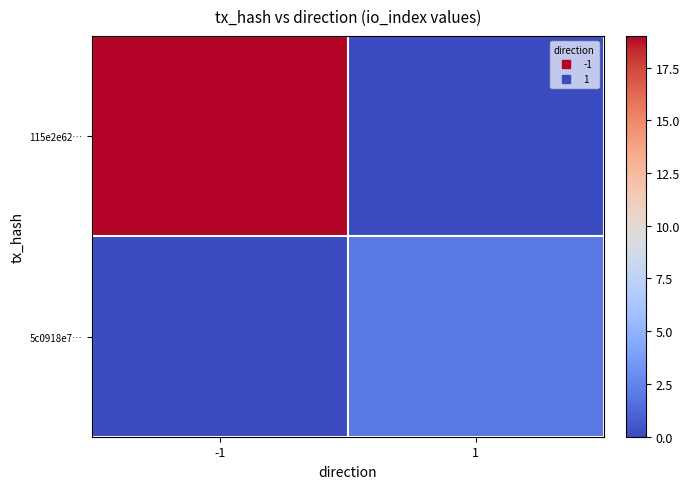

Between 1 and -1, which is larger?

-1